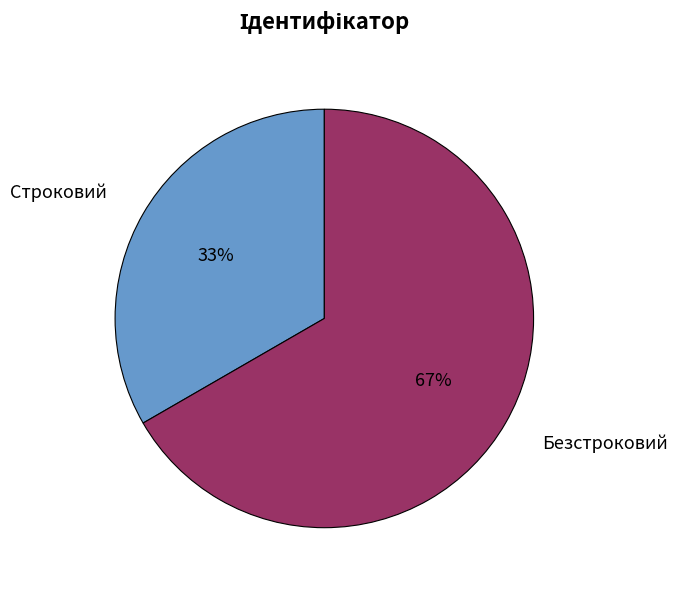

Does Строковий represent more than half of the total?

No